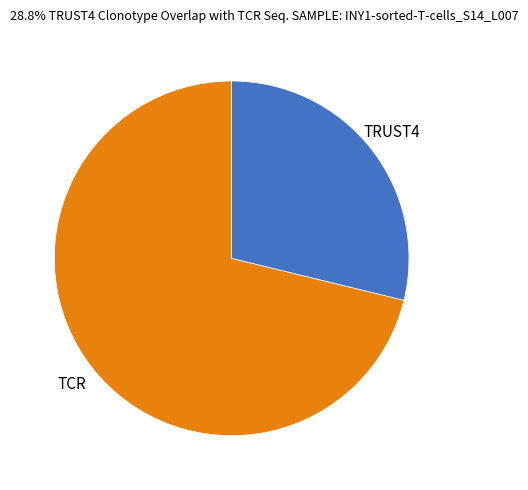

What is the largest slice in the pie chart?

TCR